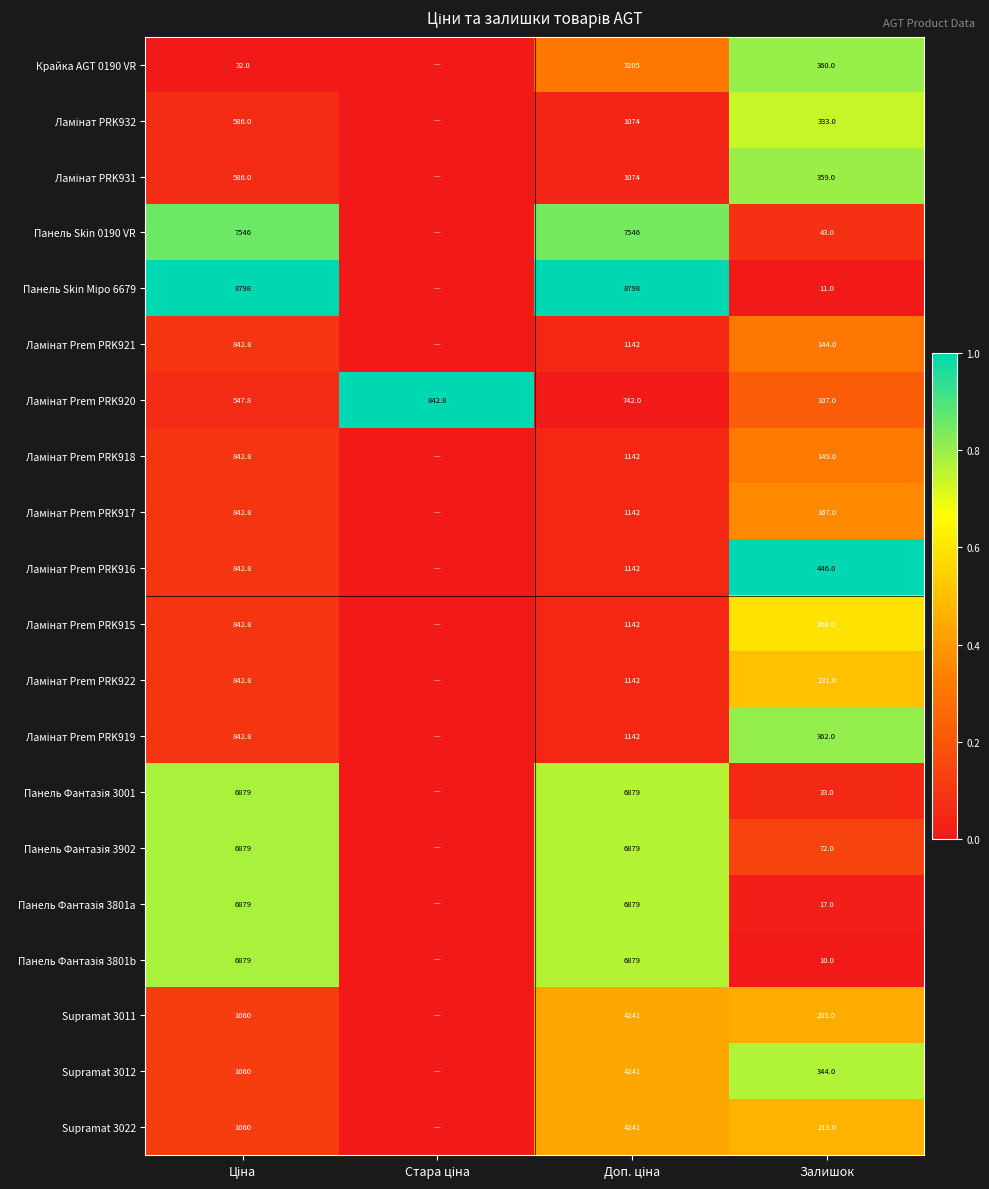

The Supramat 3012 series shows 240.3 at Залишок. True or false?

False